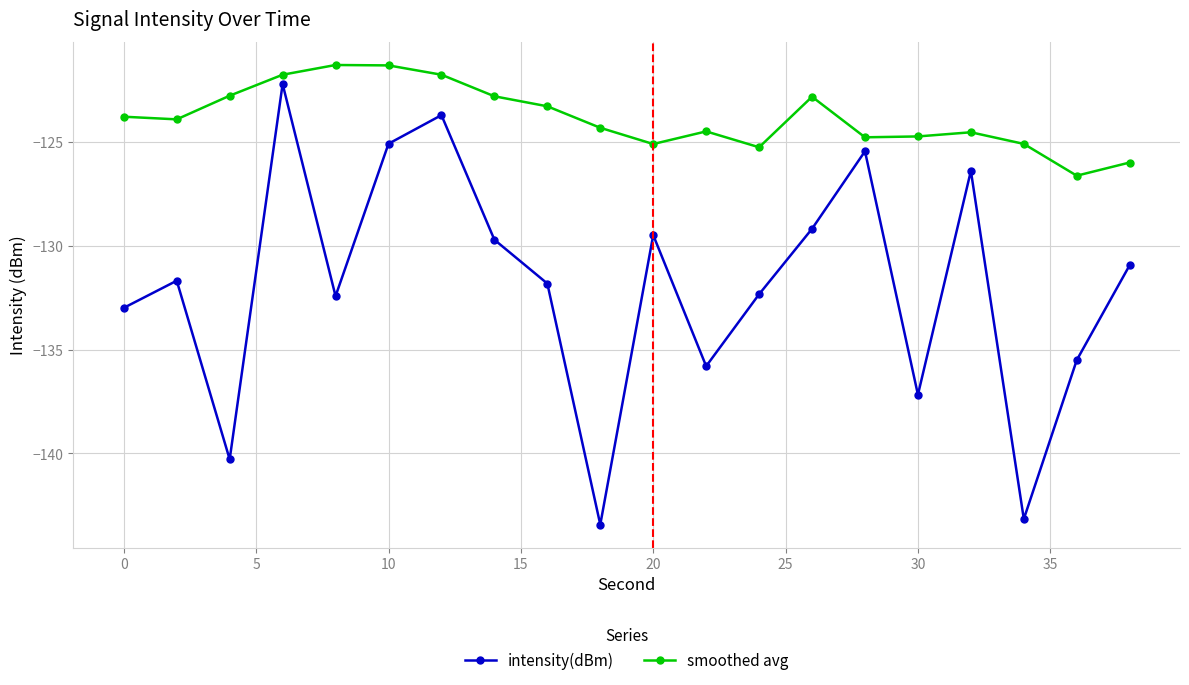

In intensity(dBm), how many points are higher than both neighbors (excluding endpoints)?

6